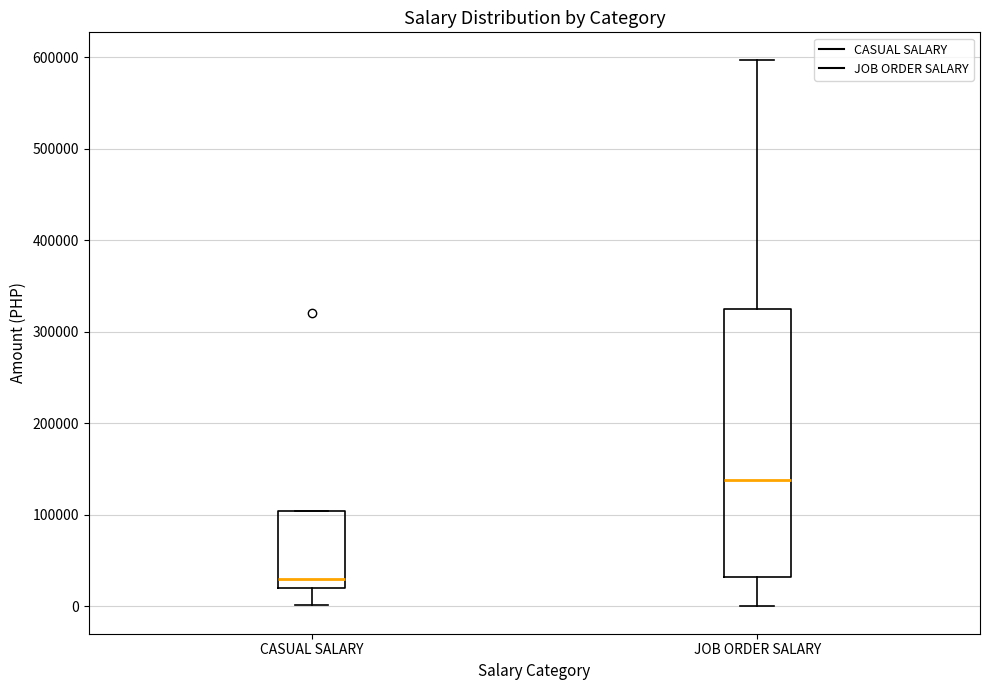

Reading left to right, transcribe this box plot: for each box, give where its median line is, the range the box spans, and where its two whiskers end, as read against the y-axis. The values are not printed on the chart, so give them approximately, as read against the axis.

CASUAL SALARY: median 30000, box 20000 to 100000, whiskers 0 to 100000
JOB ORDER SALARY: median 140000, box 30000 to 320000, whiskers 0 to 600000